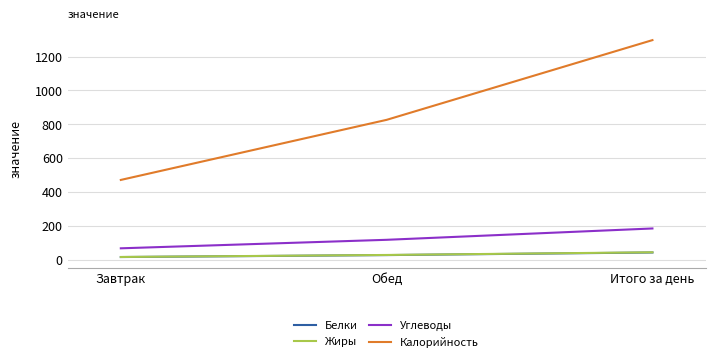

Is it true that Белки equals 15.4 at Завтрак?

True